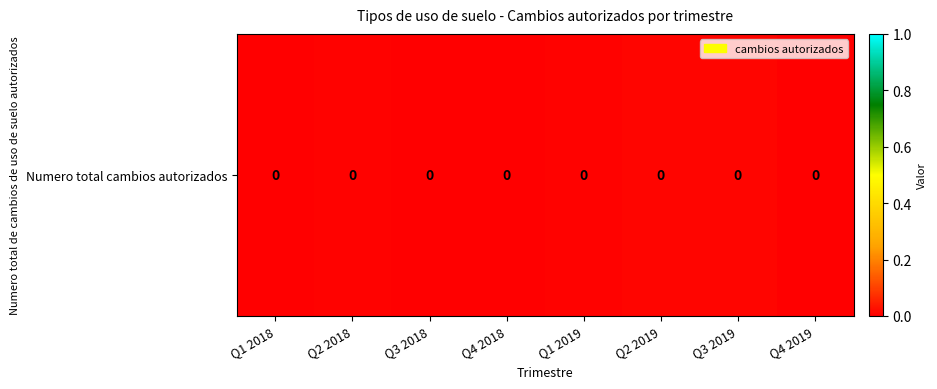

Count the number of categories in the chart.

8